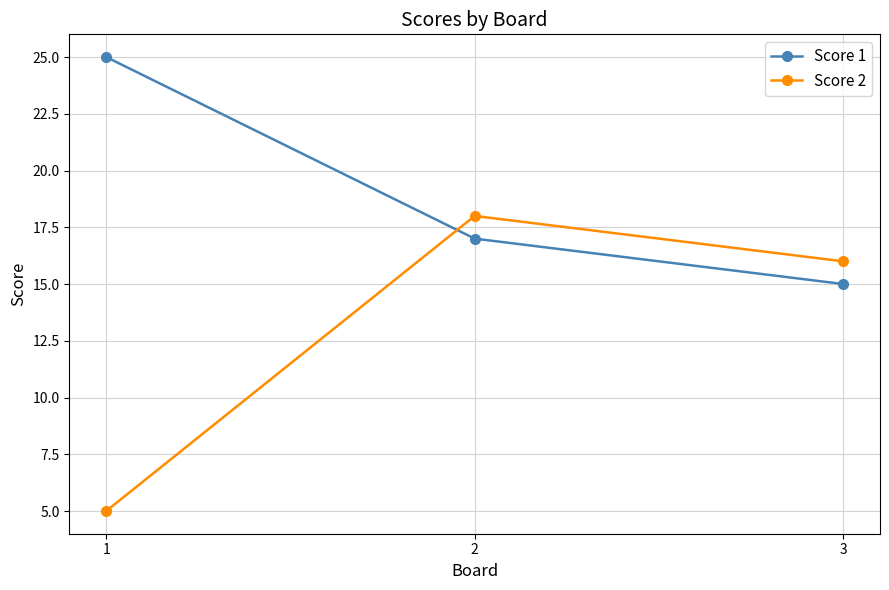

The Score 2 series shows 16 at 3. True or false?

True